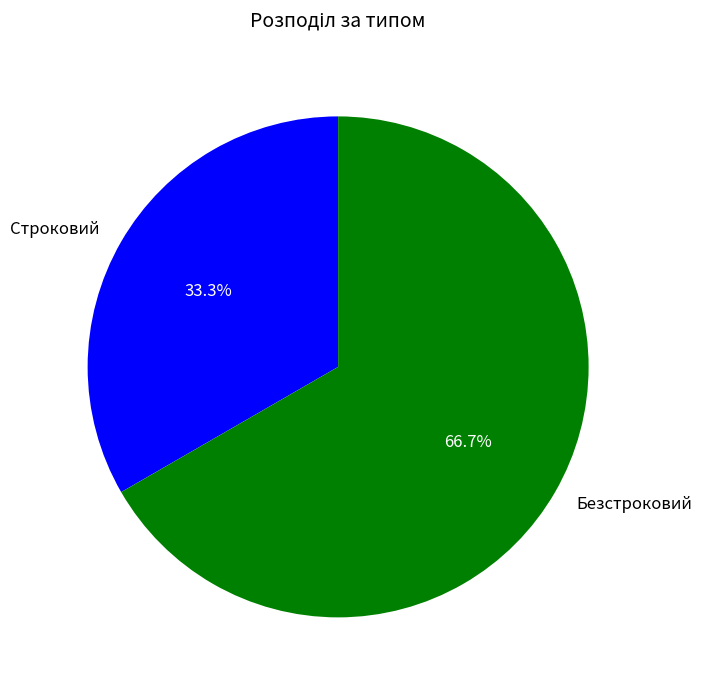

Which category has the biggest portion of the pie?

Безстроковий